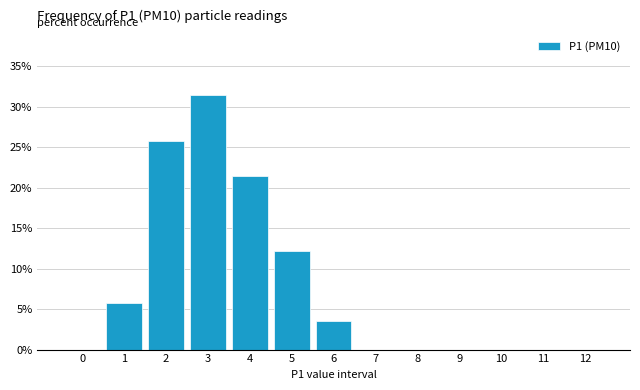

Reading left to right, transcribe all the data shown in this chart.

0=0.0	1=5.7	2=25.7	3=31.4	4=21.4	5=12.1	6=3.6	7=0.0	8=0.0	9=0.0	10=0.0	11=0.0	12=0.0